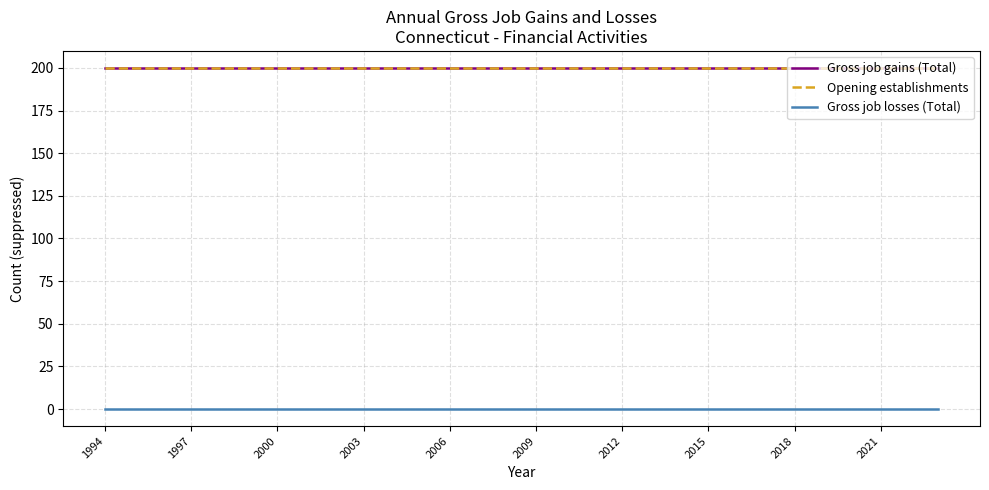

At which label does Gross job gains (Total) reach its peak?

1994